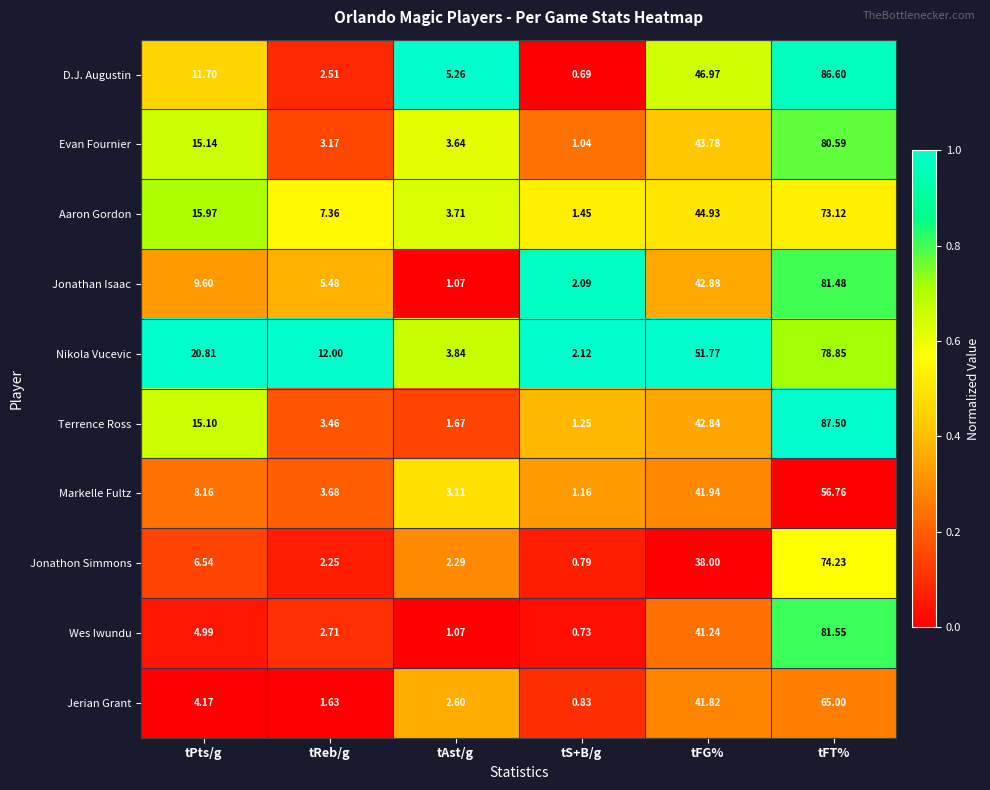

How many distinct data groups are displayed?

10